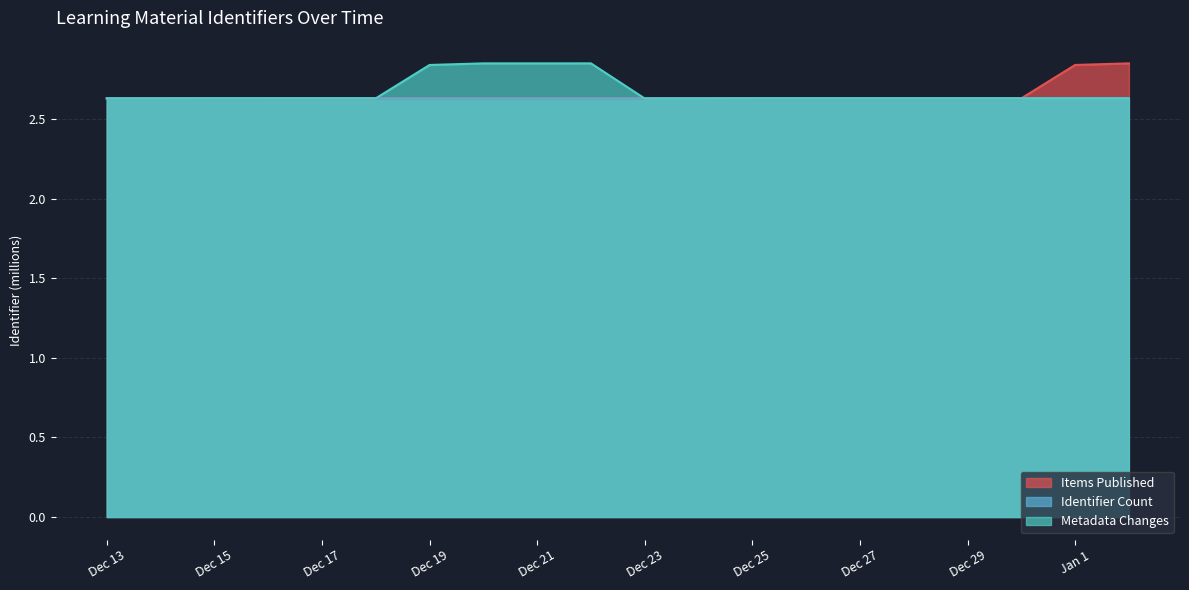

Which series ends up on top after the final intersection of Metadata Changes and Items Published?

Items Published